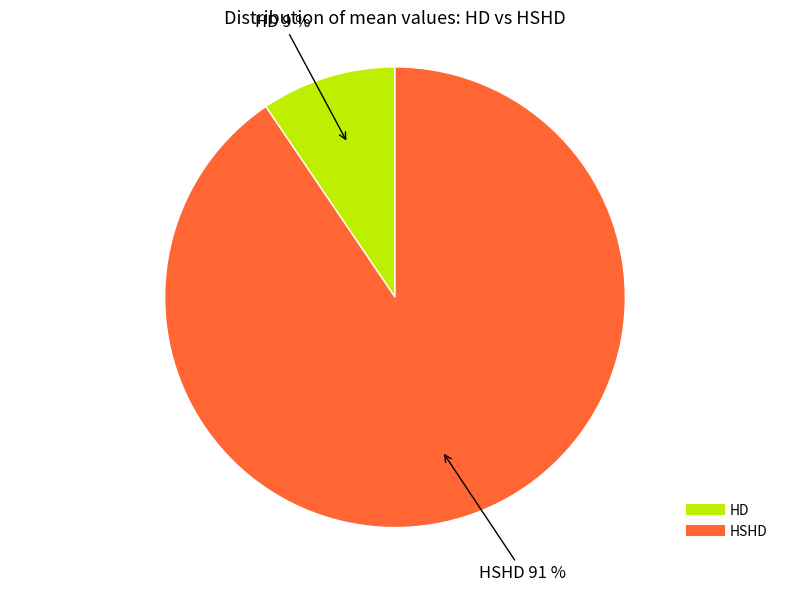

How many slices are in this pie chart?

2